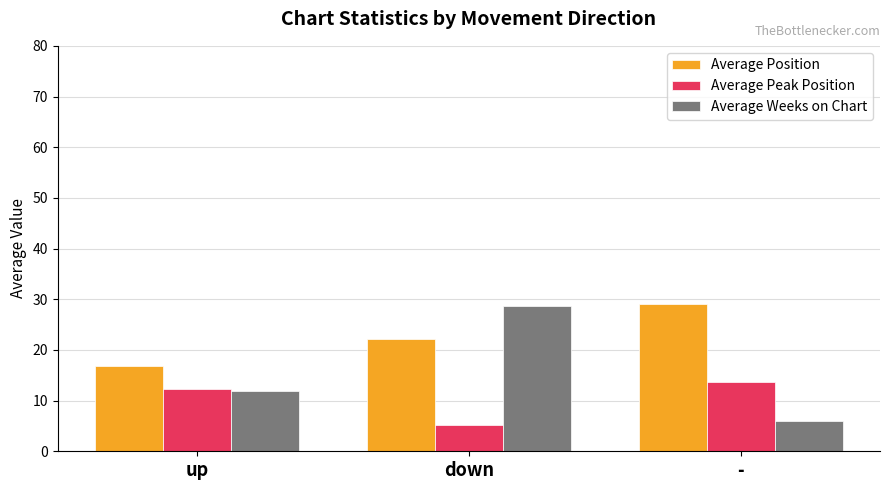

What is the label of the 1st bar from the left?

up